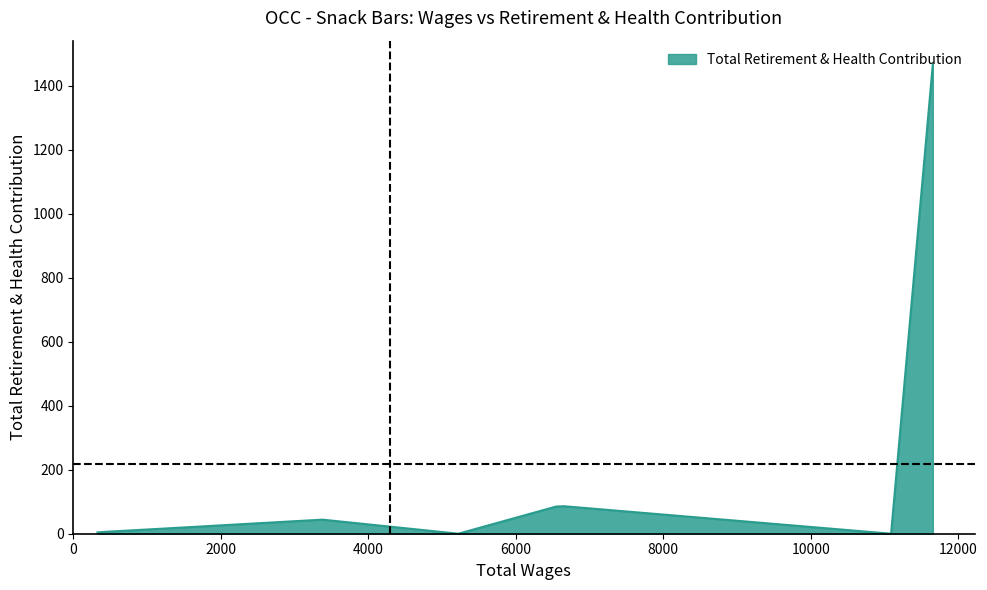

What is the difference between the maximum and minimum values?

1468